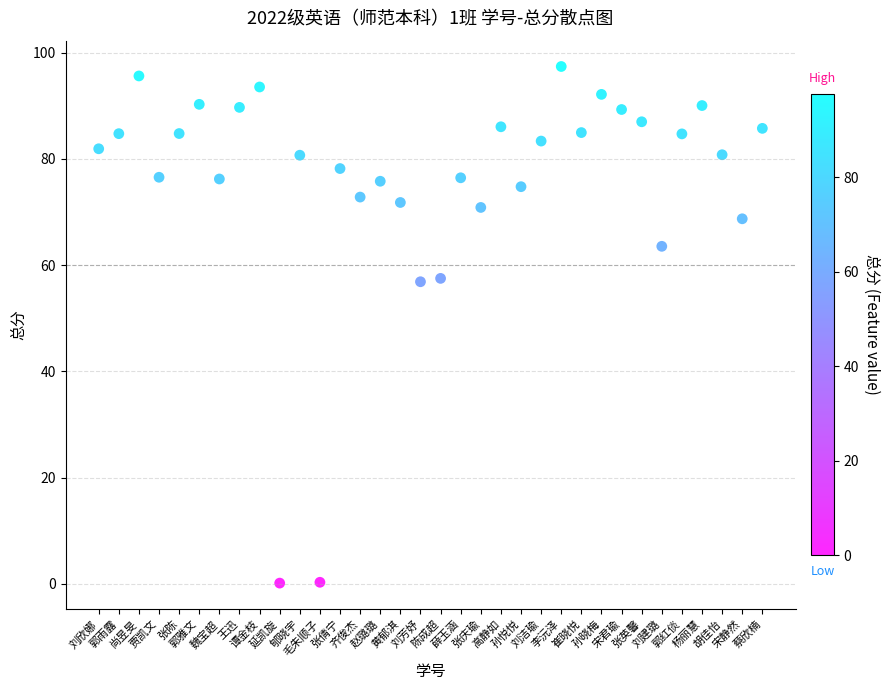

What is the range of Y values (max minus min)?

97.3